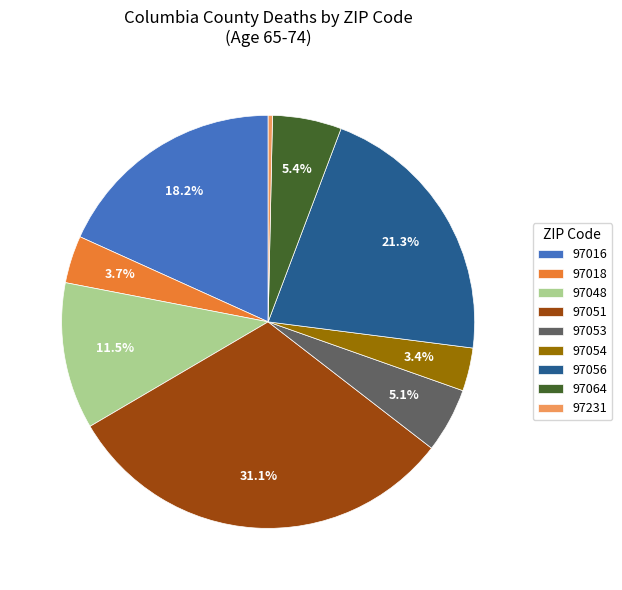

To the nearest percent, what is the difference between the largest and smallest slice percentages?

31%